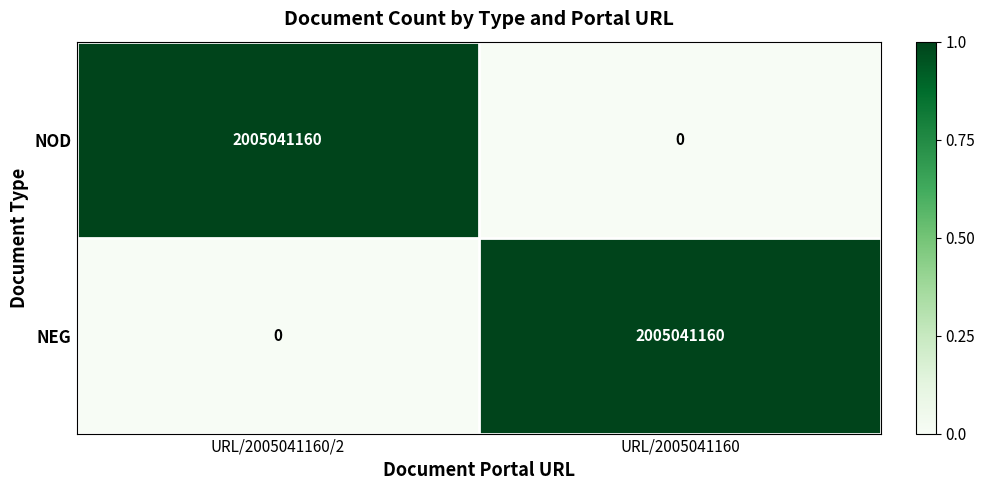

What is the sum of all NOD values?

2005041160